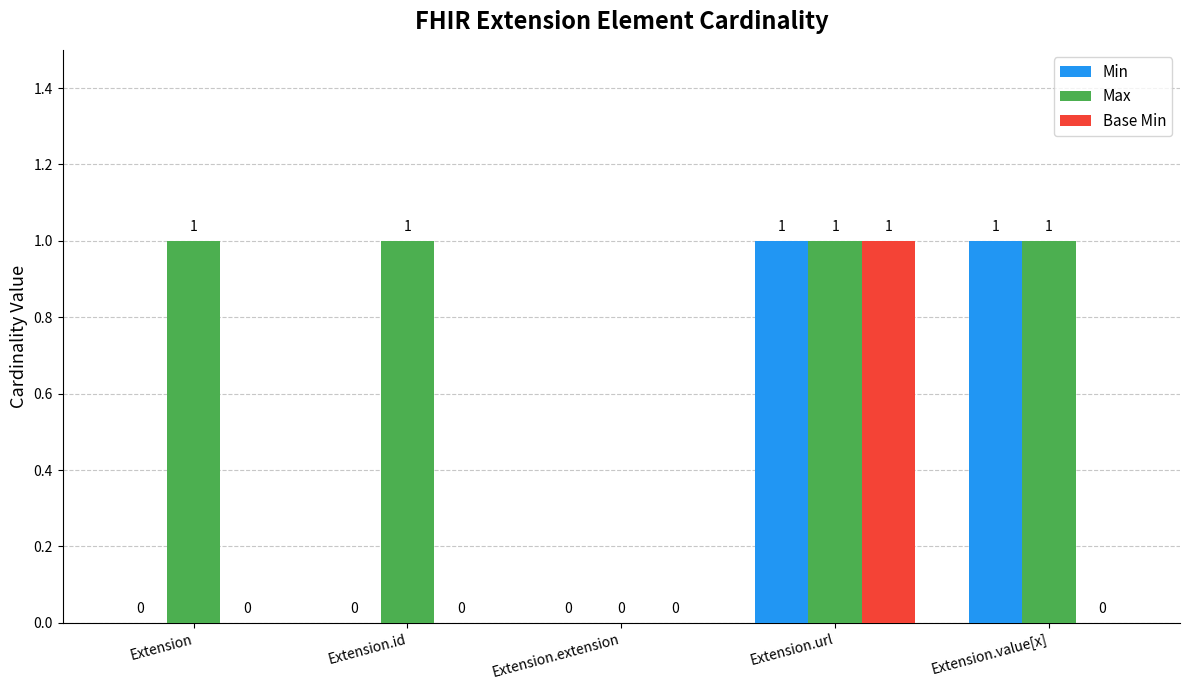

How many groups of bars are there?

5